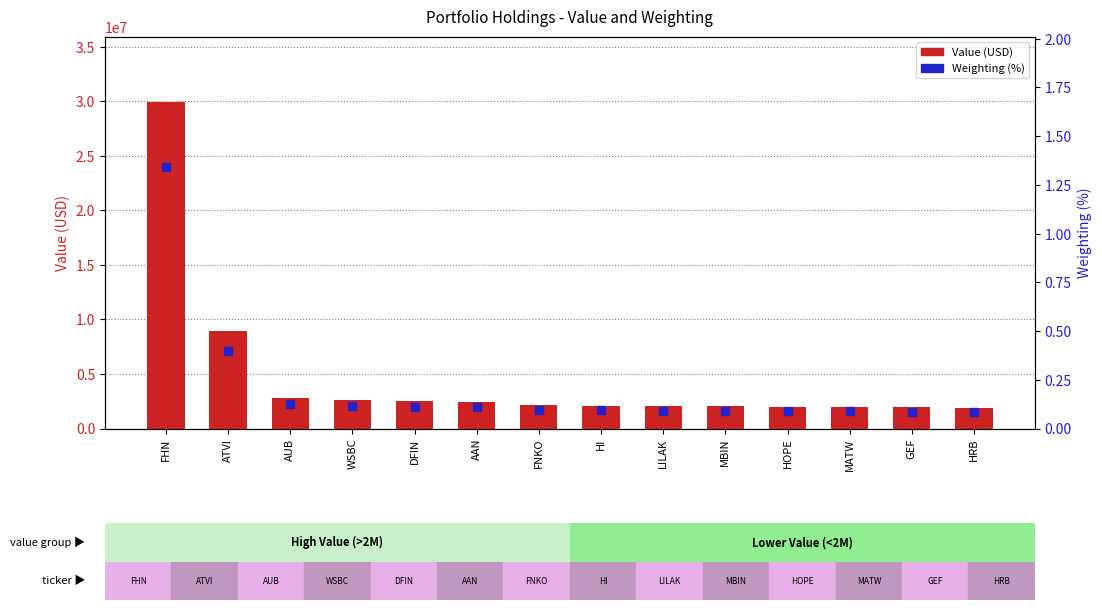

At which category is the sum across all series the highest?

FHN